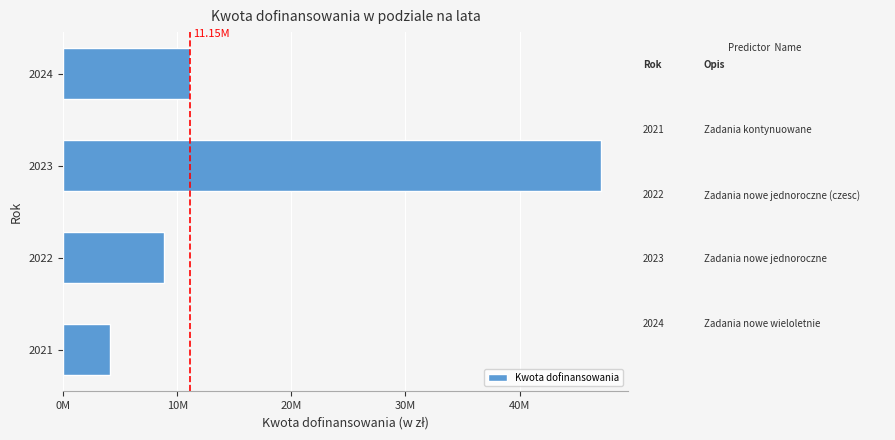

List the labels in order of value, smallest first.

2021, 2022, 2024, 2023